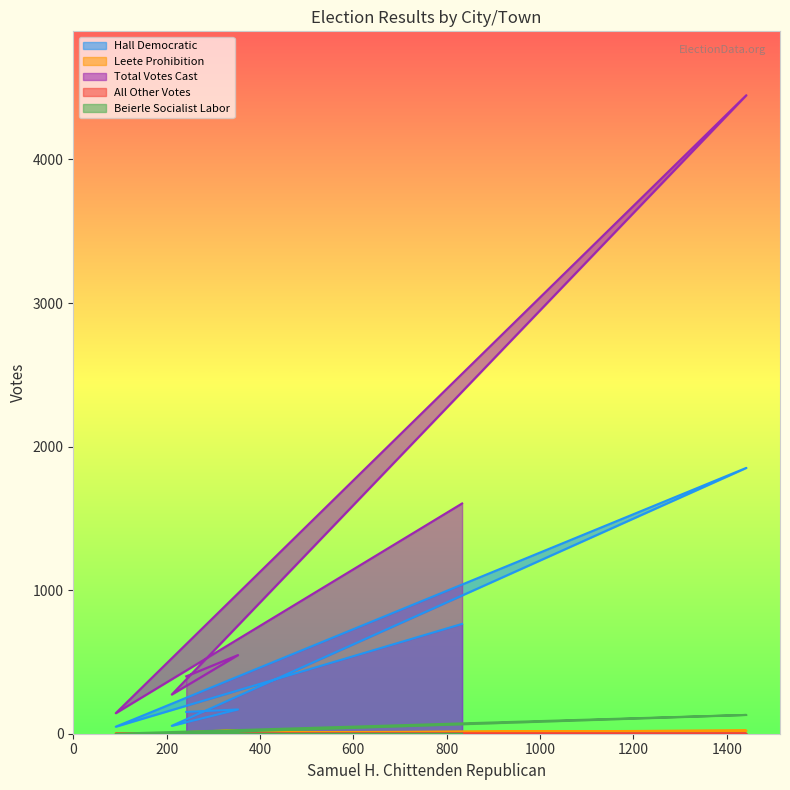

Reading left to right, list all the values displayed in this chart.

Hall Democratic: 152	169	55	1852	49	765
Leete Prohibition: 6	26	7	22	3	5
Total Votes Cast: 400	548	273	4448	143	1604
All Other Votes: 0	0	0	1	0	1
Beierle Socialist Labor: 0	0	0	131	0	0